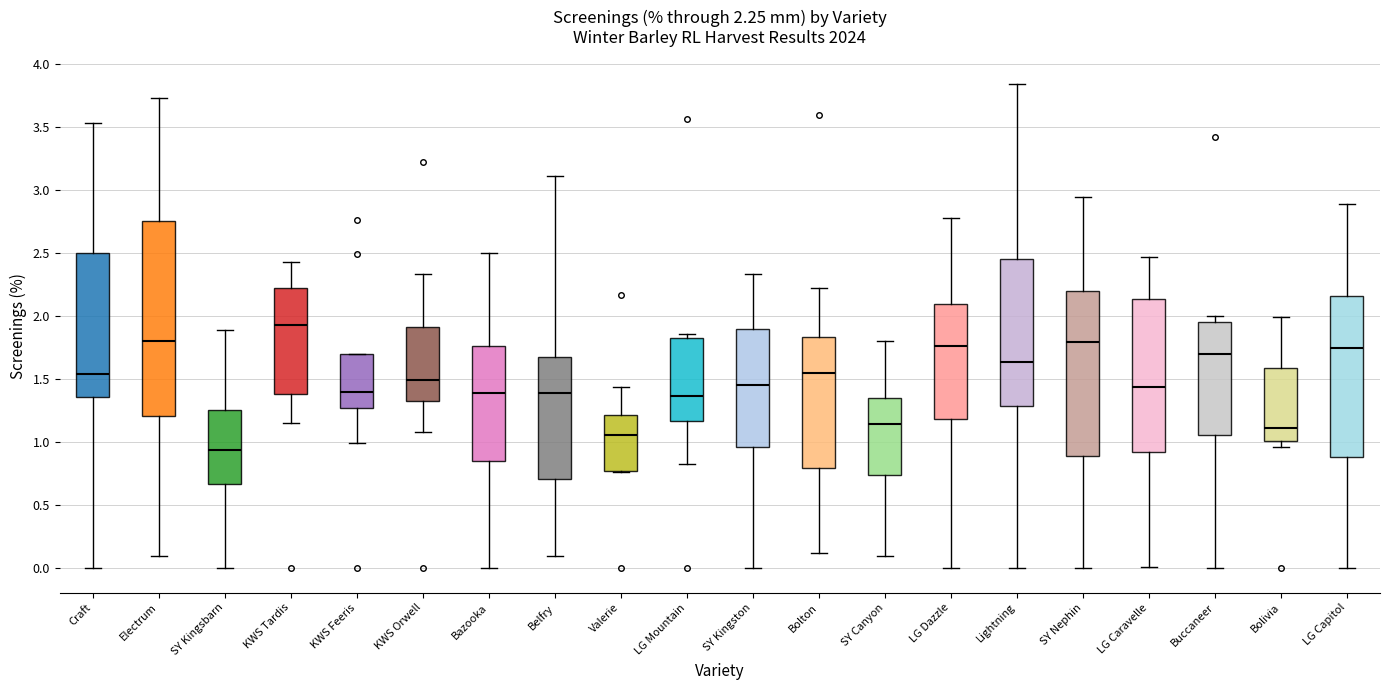

Which box is the tallest, from its lower edge to its upper edge?

Electrum